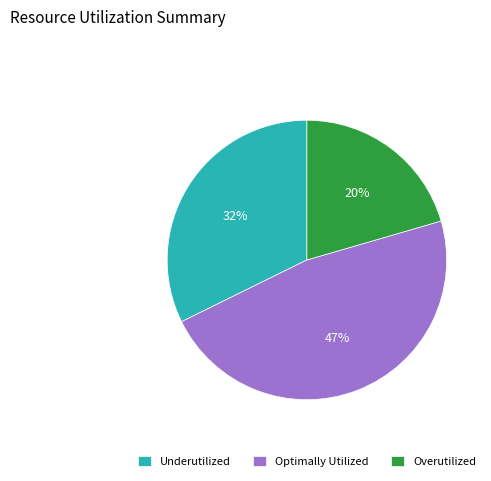

Is it true that Overutilized is 29% of the pie?

False